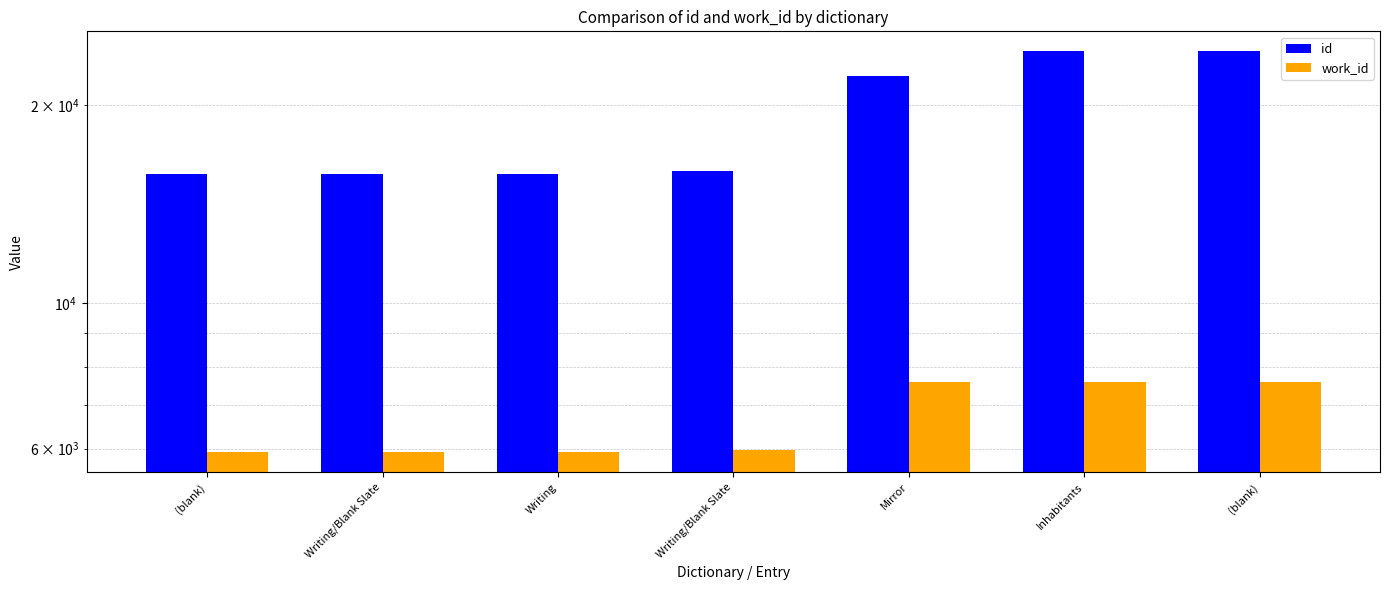

Which series changed the most between Writing and Writing/Blank Slate?

id